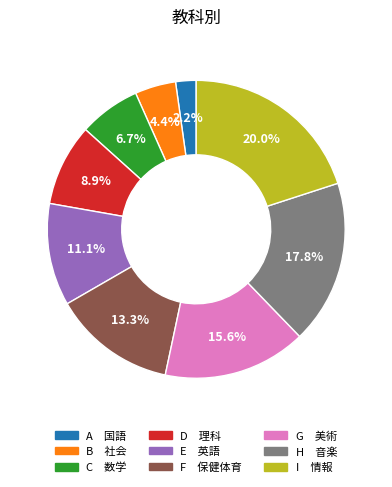

Count the number of slices in the pie.

9